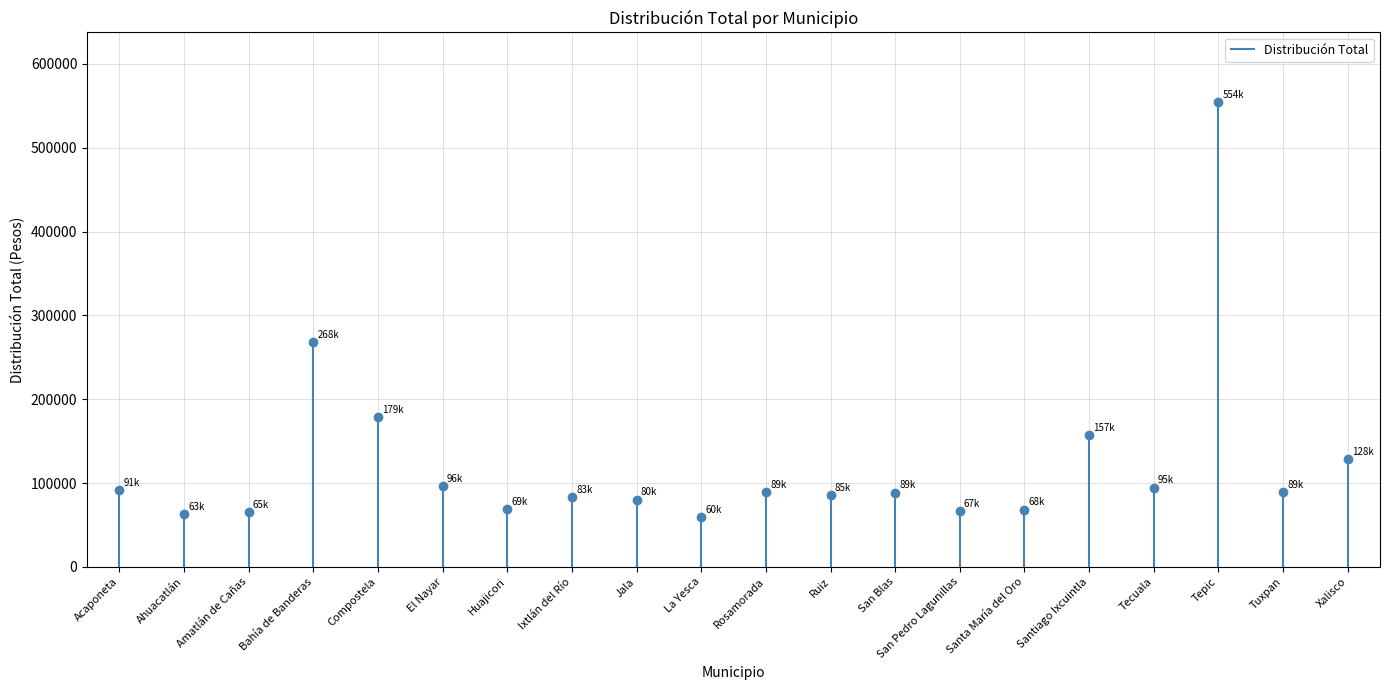

True or false: the data shows 76142.9 at Compostela.

False